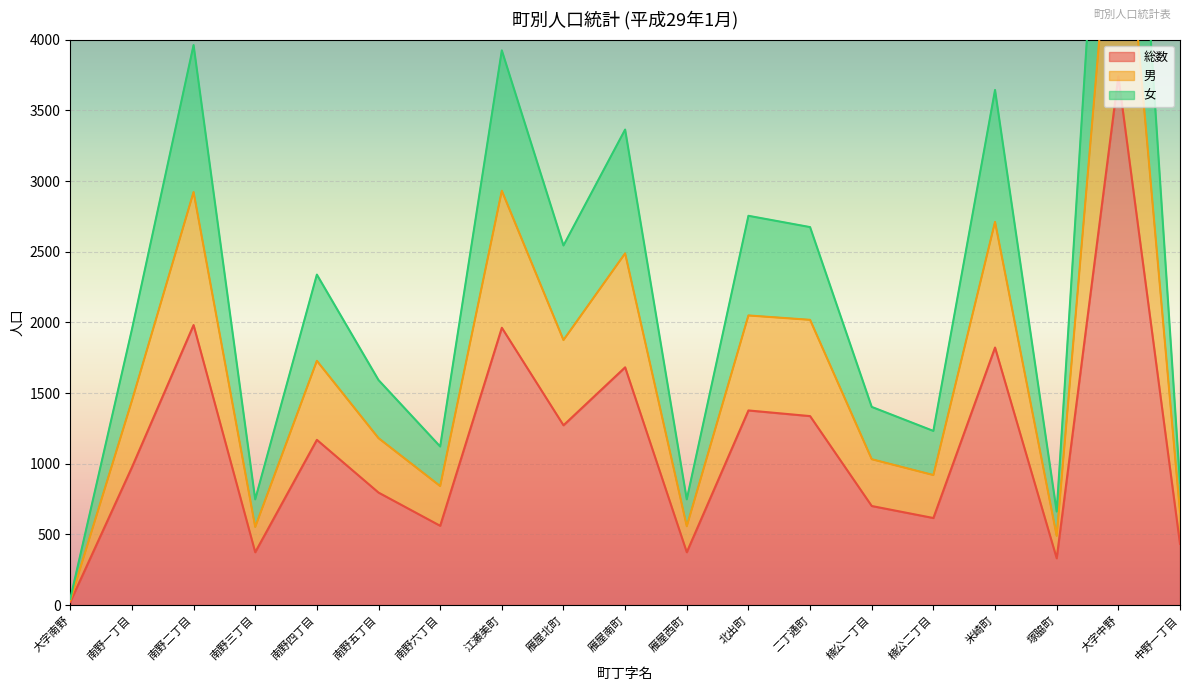

Rank the series by their average value, from highest to lowest.

女, 男, 総数